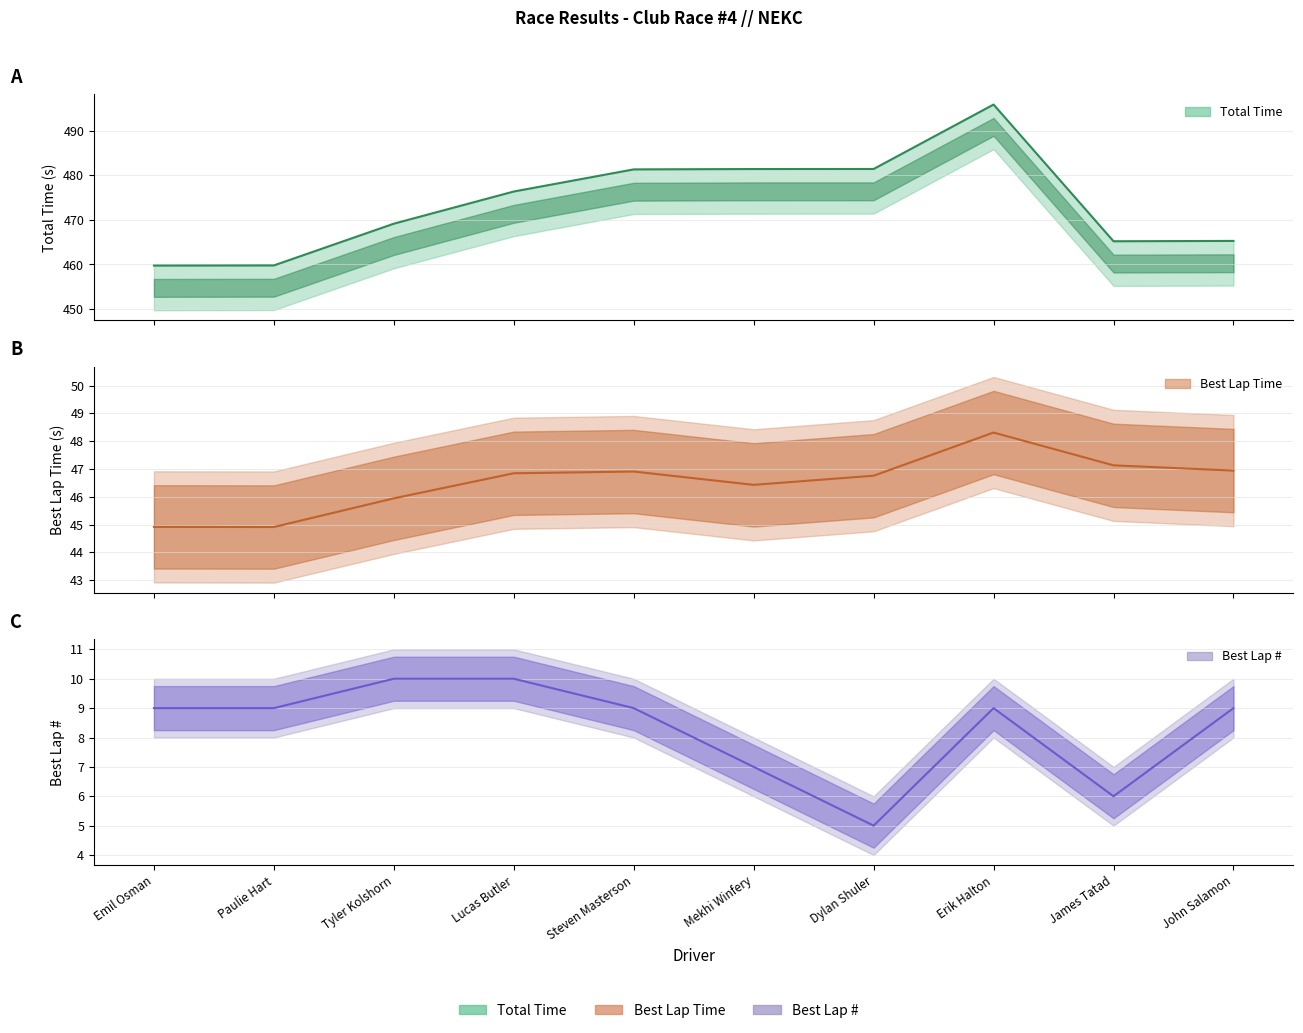

What is the difference between the highest and lowest values at Emil Osman?

450.8